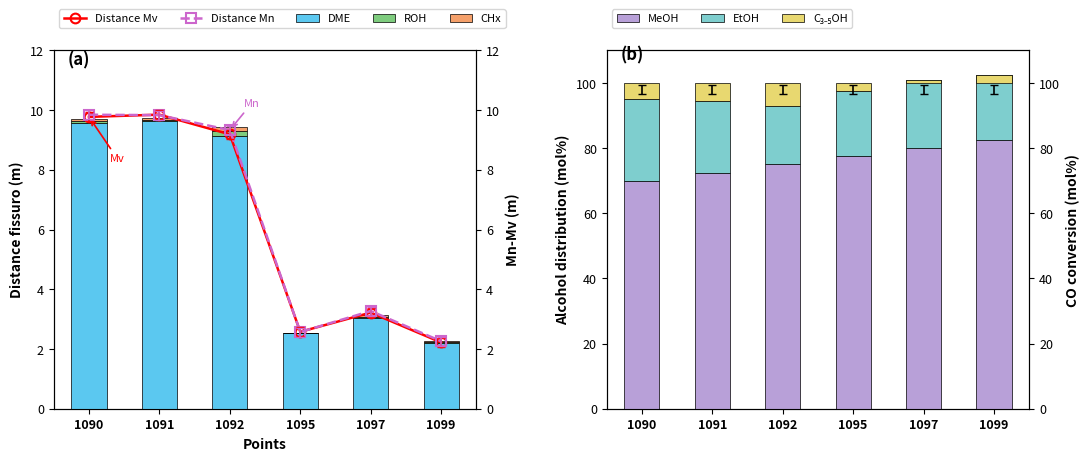

At which category is the sum across all series the highest?

1091